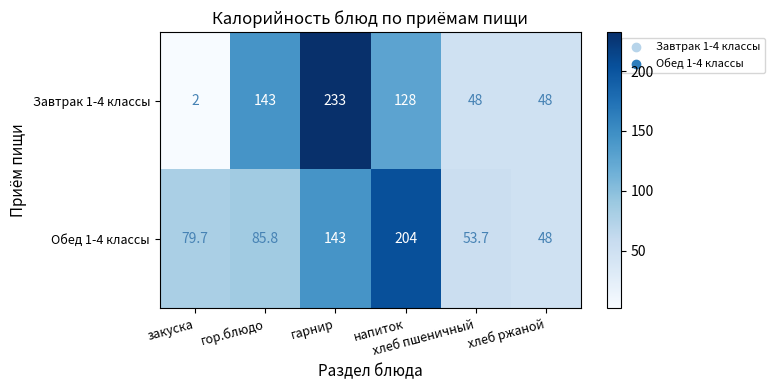

What is the highest value of the Завтрак 1-4 классы series?

233.0